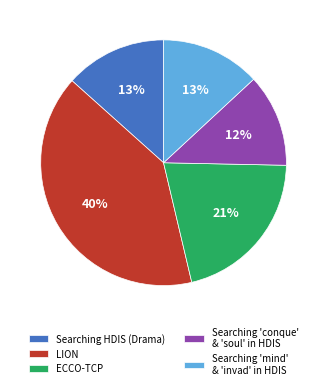

How many segments does this pie chart have?

5